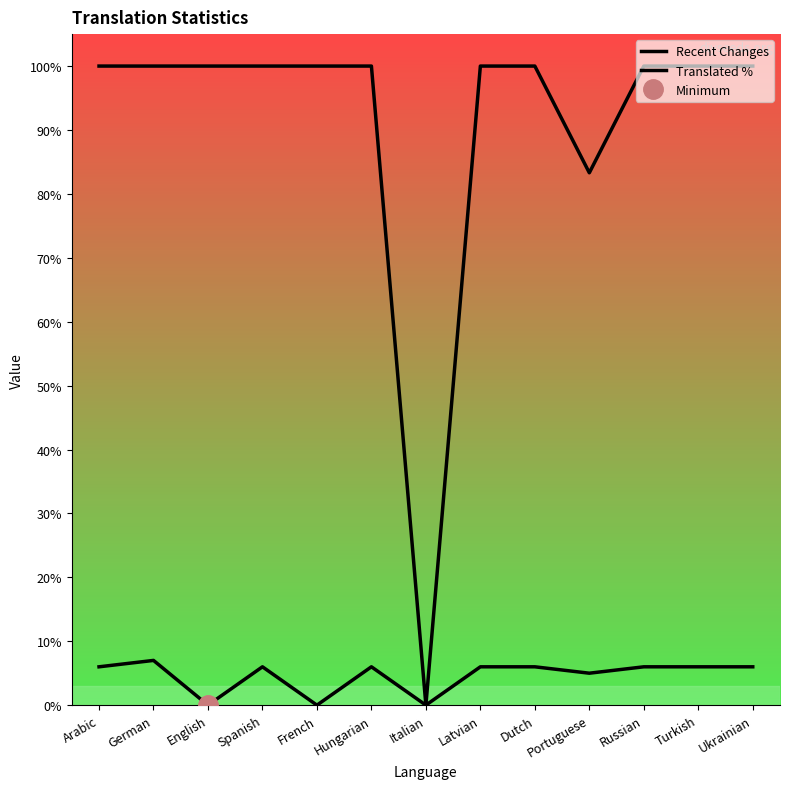

What is the value of the Translated % point at the 13th from the left?

100.0